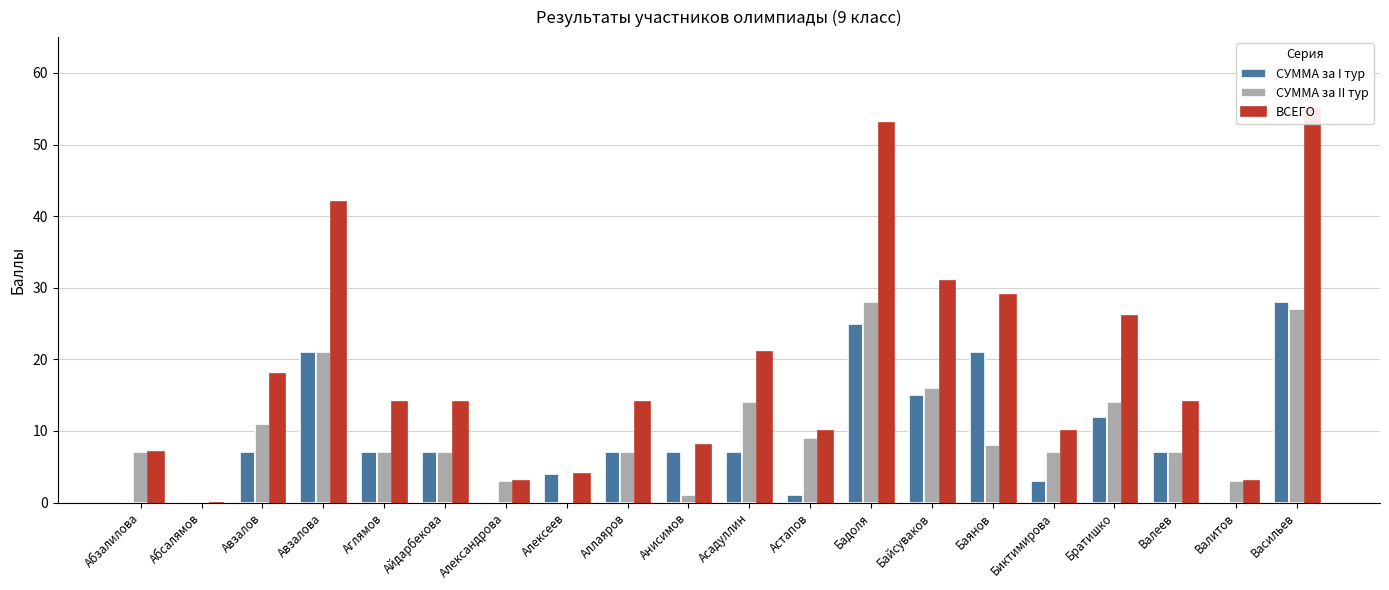

The СУММА за II тур series shows 3 at Александрова. True or false?

True